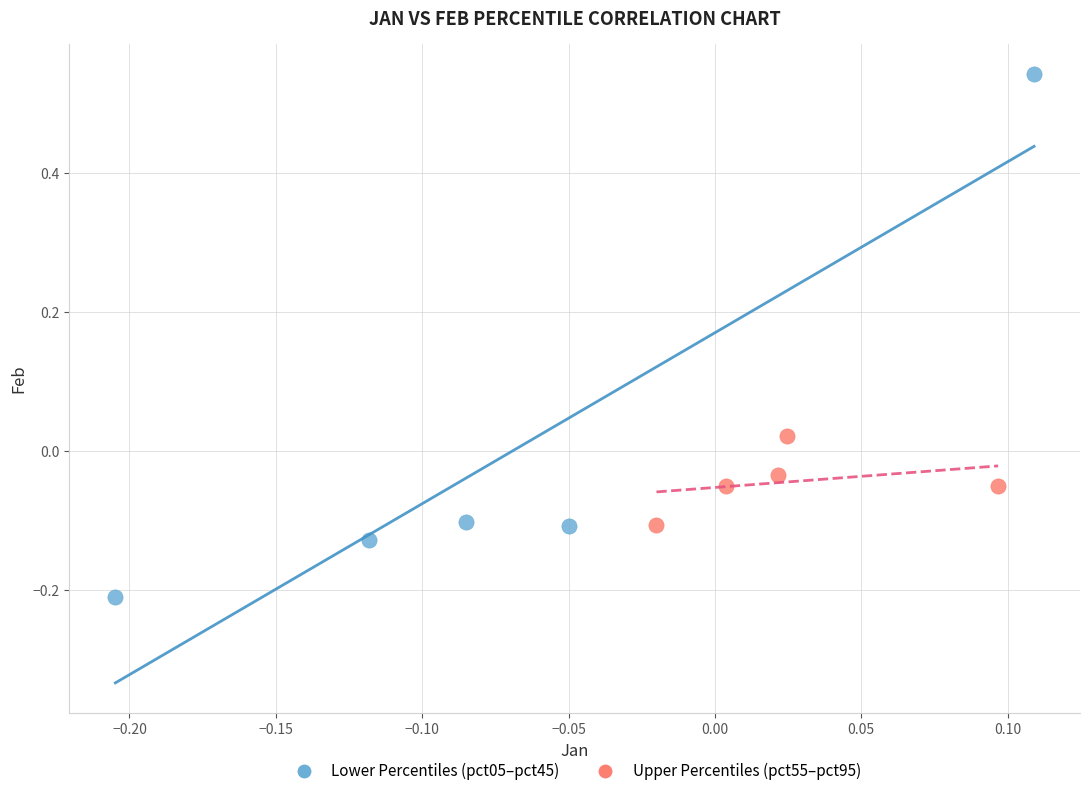

Which series reaches the maximum Y coordinate?

Lower Percentiles (pct05–pct45)